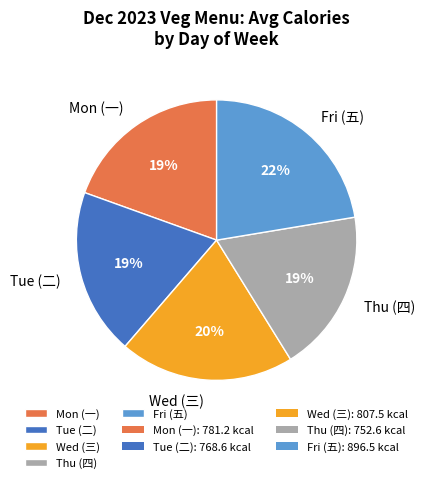

To the nearest percent, what is the average slice percentage?

20%